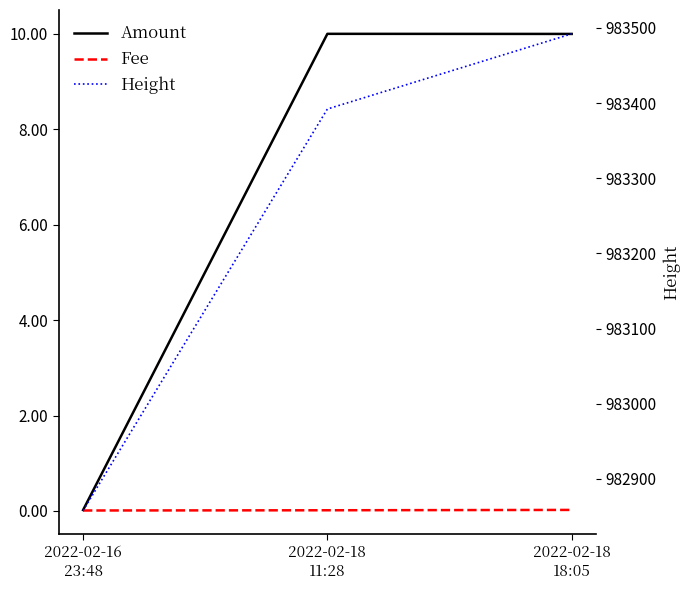

What are all the series names shown in the legend?

Amount, Fee, Height